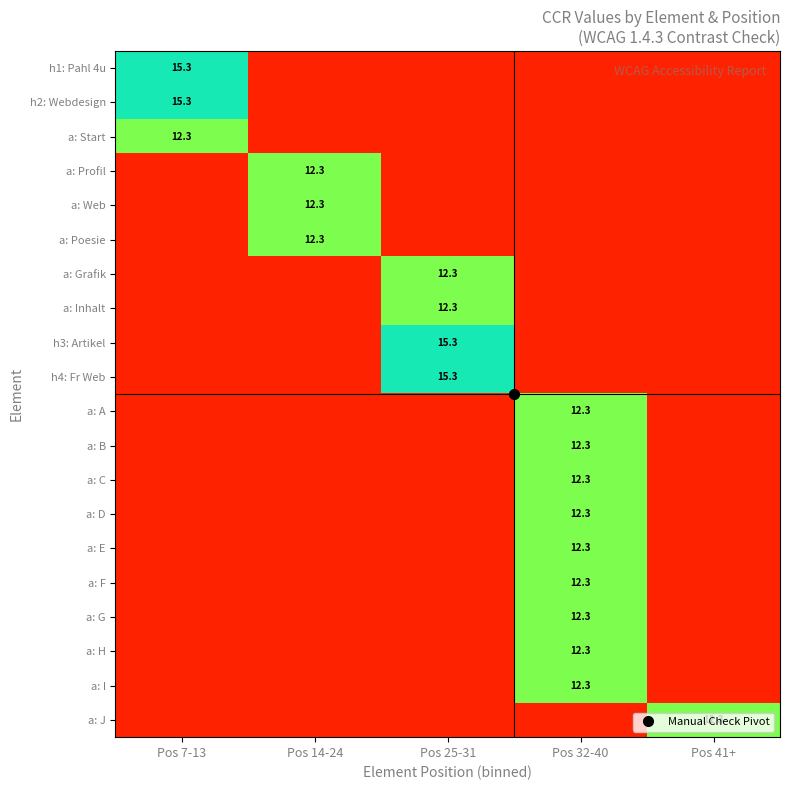

Is the value of a: G at Pos 14-24 greater than the value of a: Poesie at Pos 14-24?

No